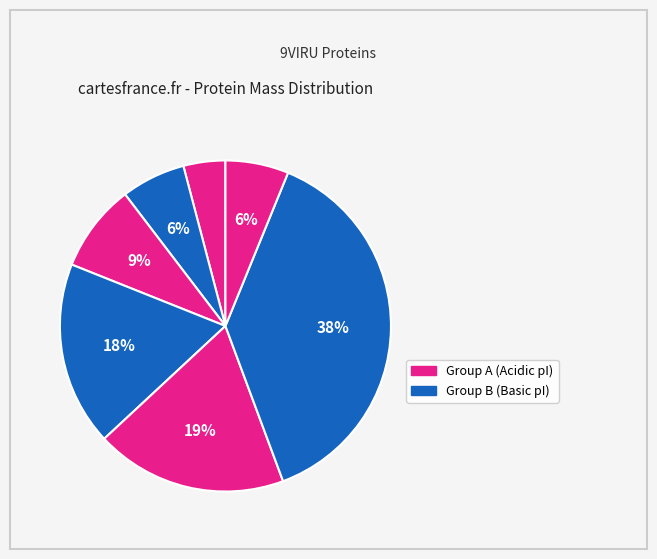

How many segments does this pie chart have?

7